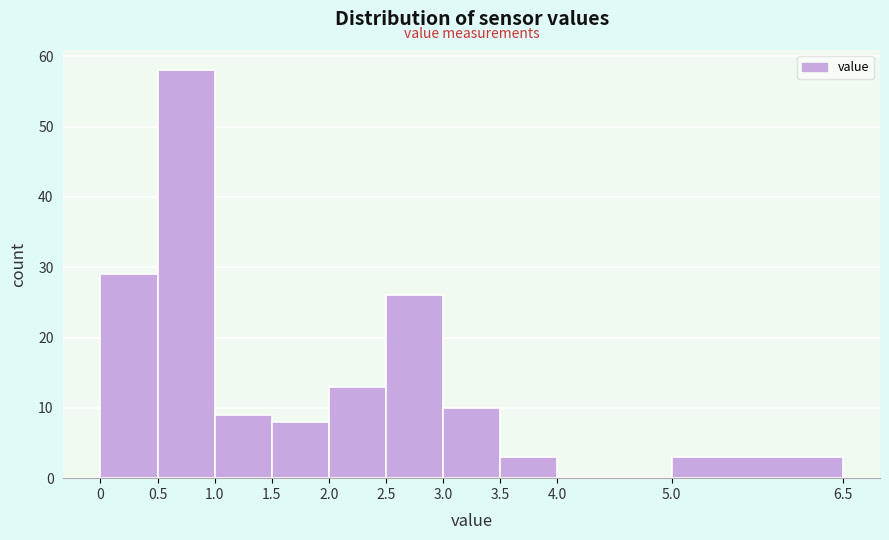

Which range on the x-axis has the tallest bar?

0.5 to 1.0